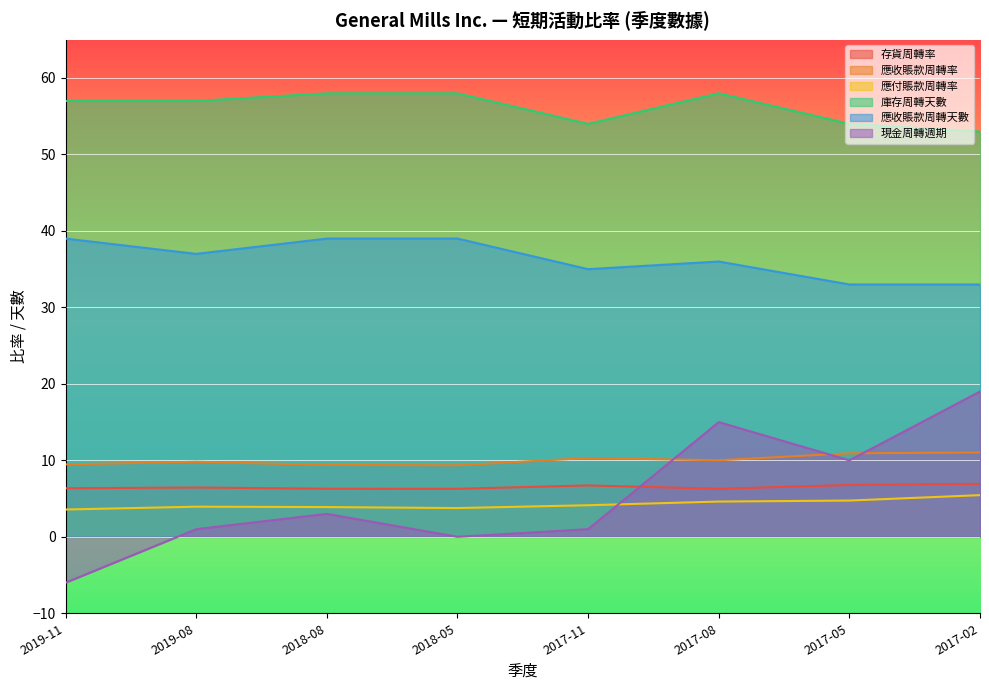

What are all the series names shown in the legend?

存貨周轉率, 應收賬款周轉率, 應付賬款周轉率, 庫存周轉天數, 應收賬款周轉天數, 現金周轉週期